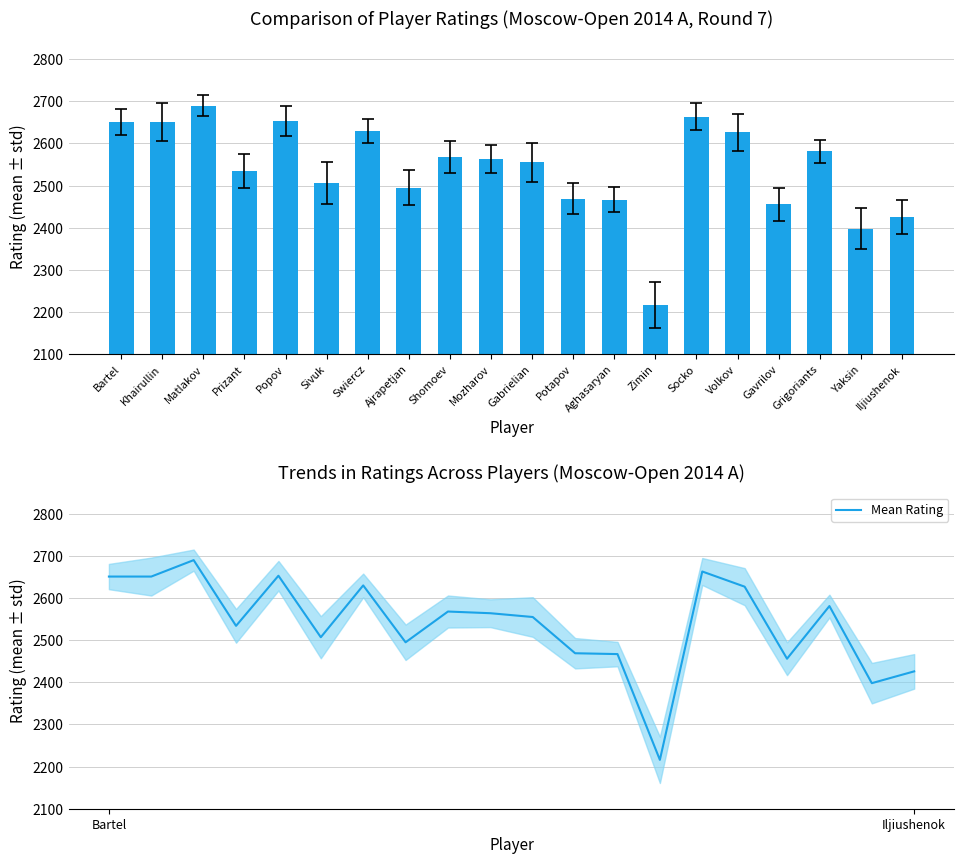

What value does the Rating series have at Gavrilov, to the nearest 5?

2455